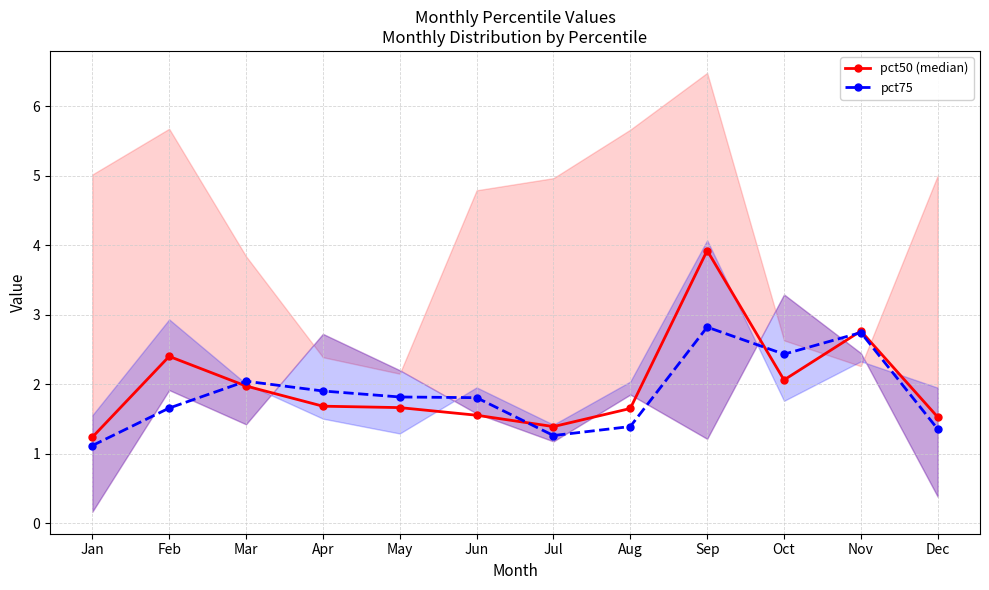

At which category does pct50 (median) reach its first local peak?

Feb